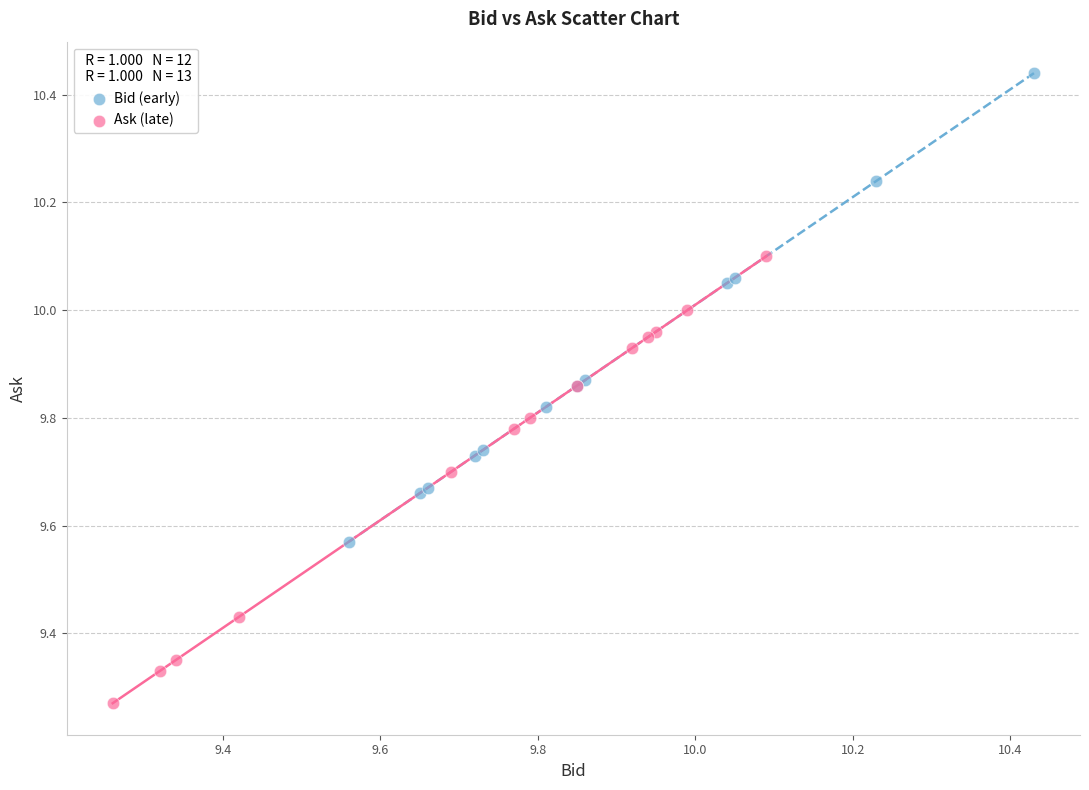

Which series contains the highest Y value?

Bid (early)